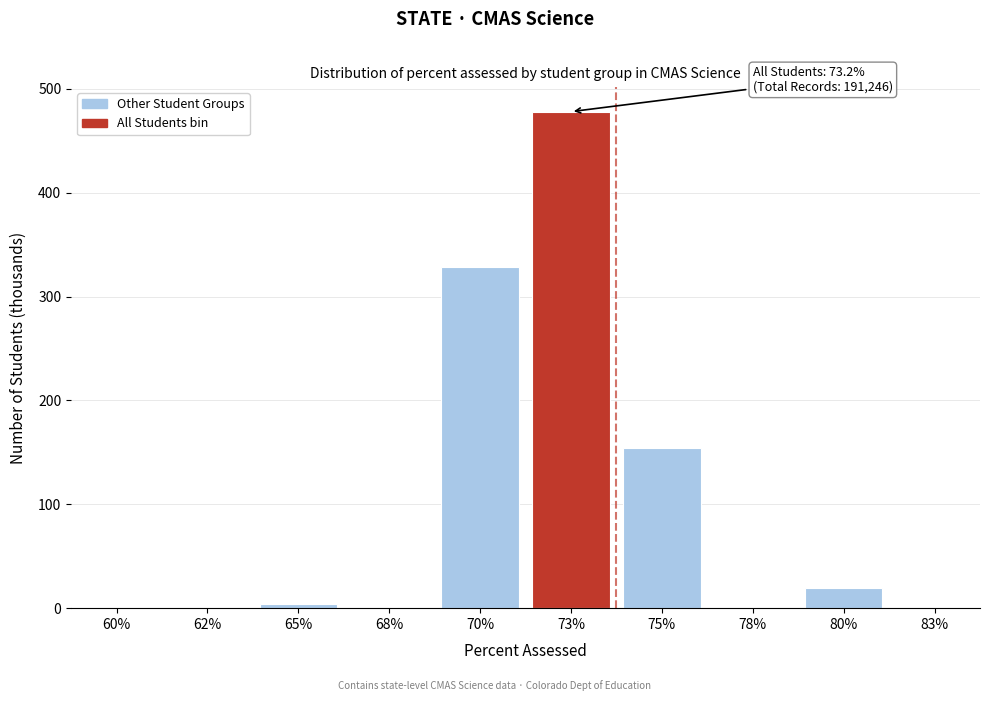

Read the value at 73%.

478.0